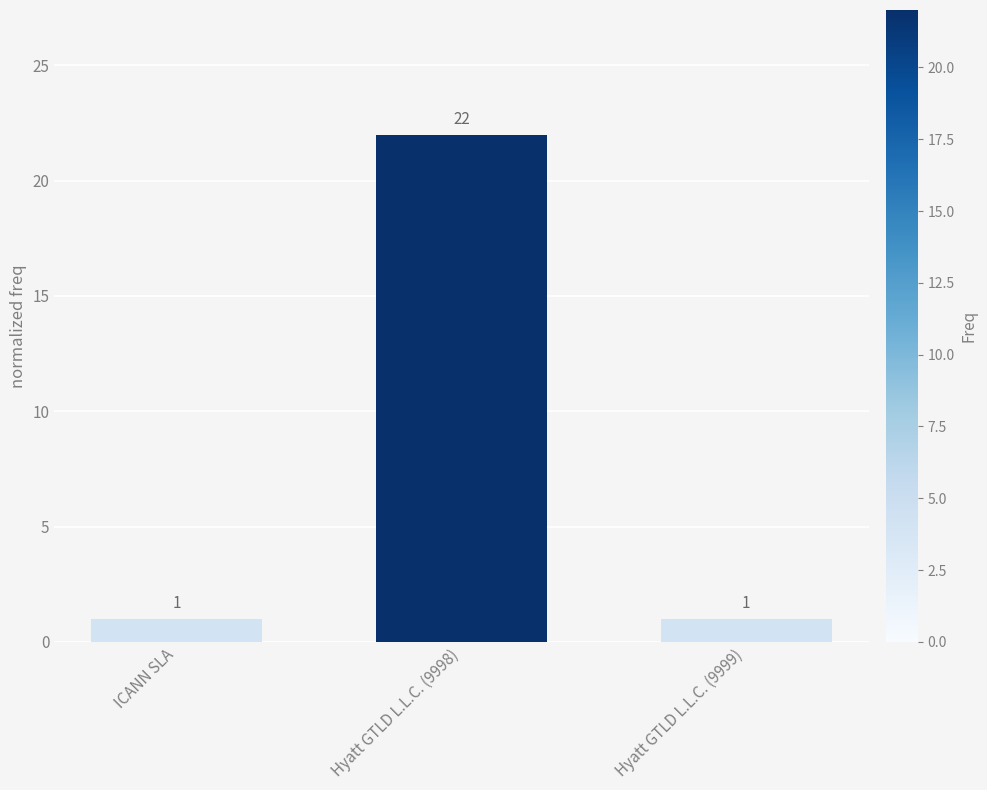

What is the change in value from ICANN SLA to Hyatt GTLD L.L.C. (9998)?

+21